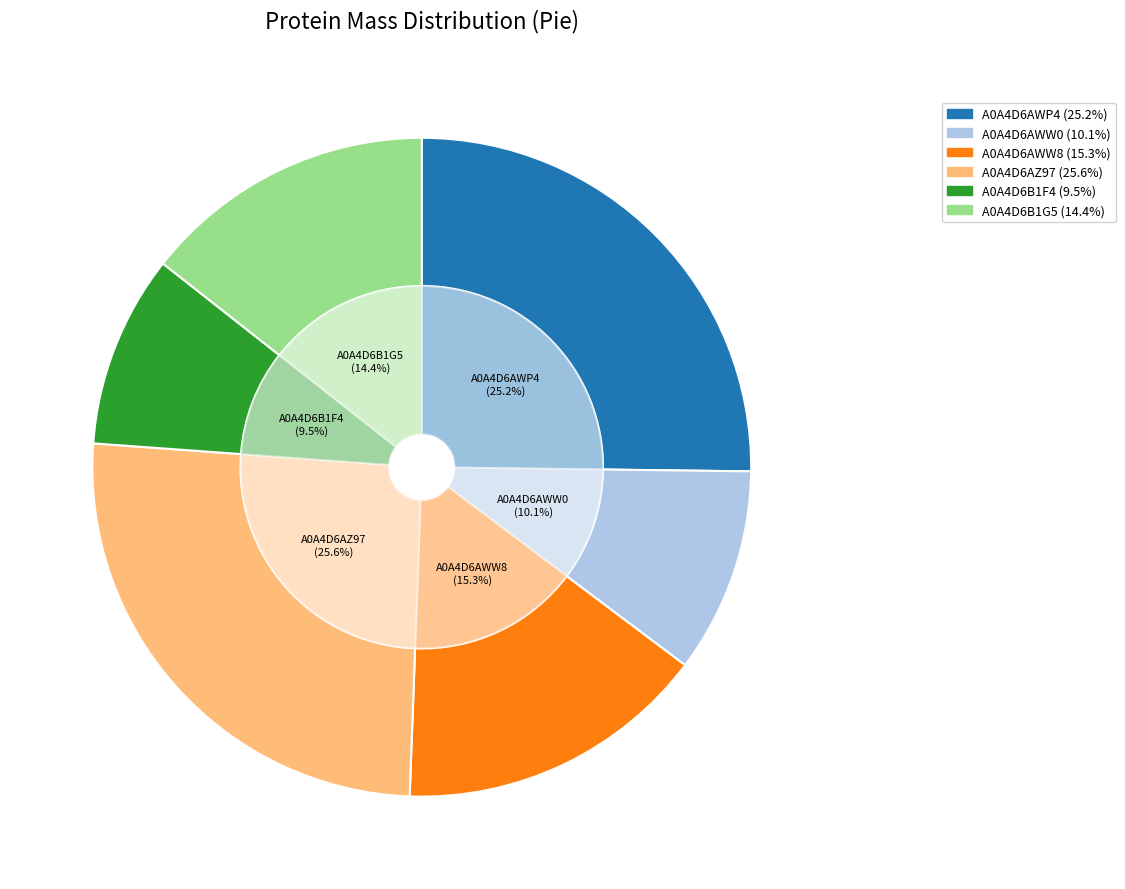

Is it true that A0A4D6AZ97 is 26% of the pie?

True